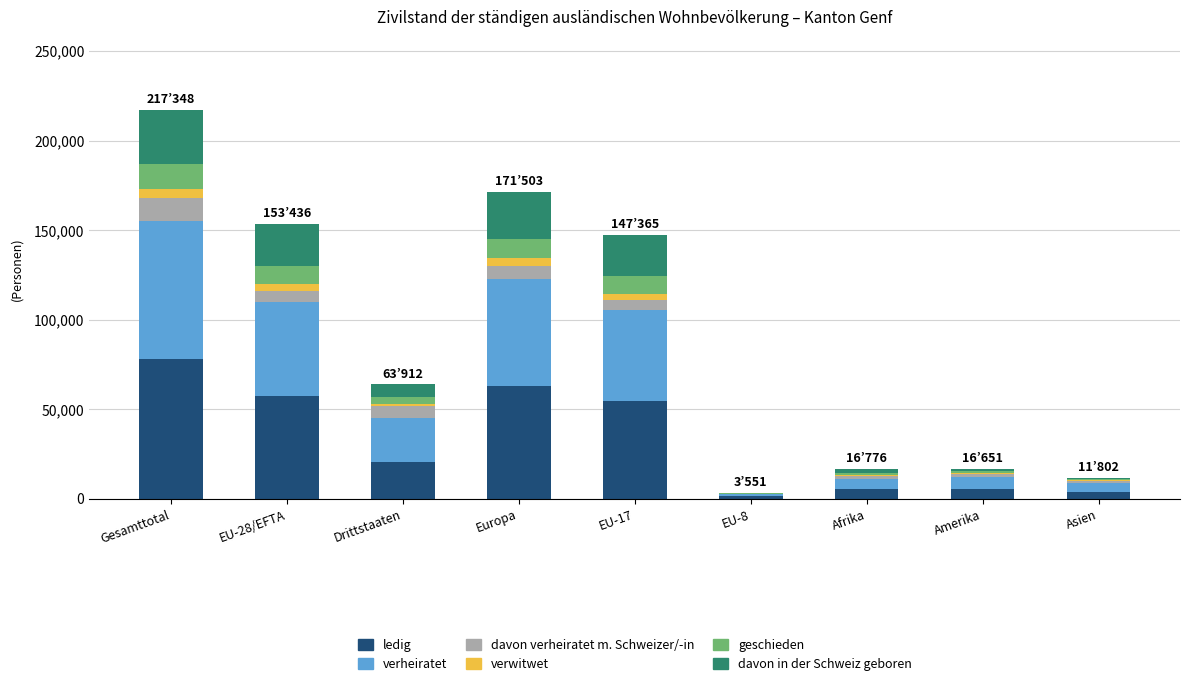

What is the approximate value of ledig at EU-28/EFTA, to the nearest 10?

57400